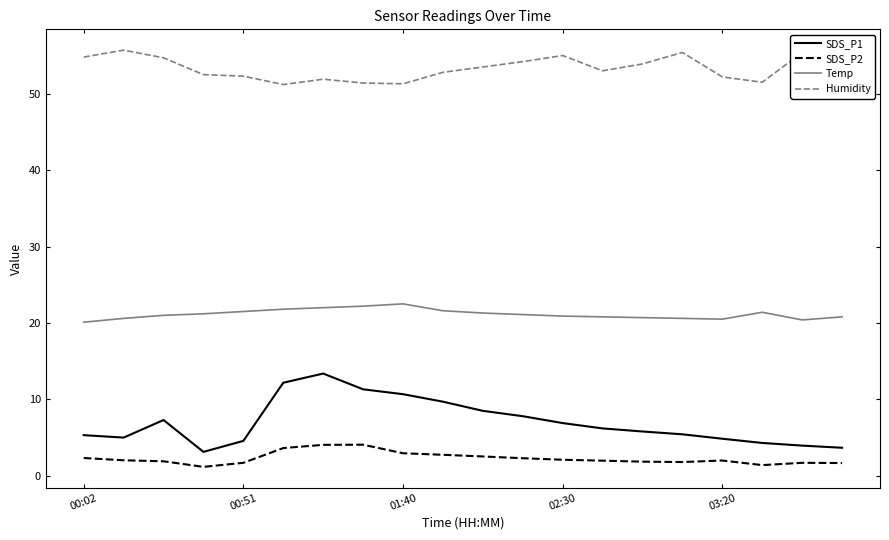

Which series has the widest spread of values?

SDS_P1